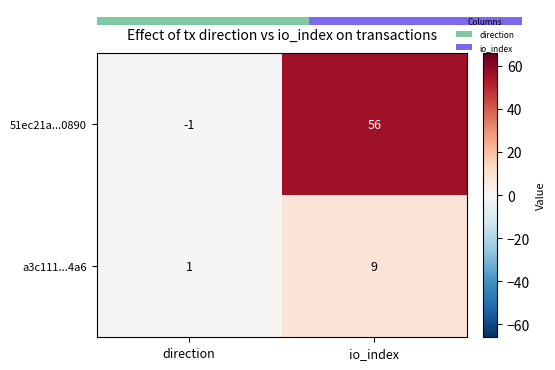

The a3c111...4a6 series shows 4 at io_index. True or false?

False